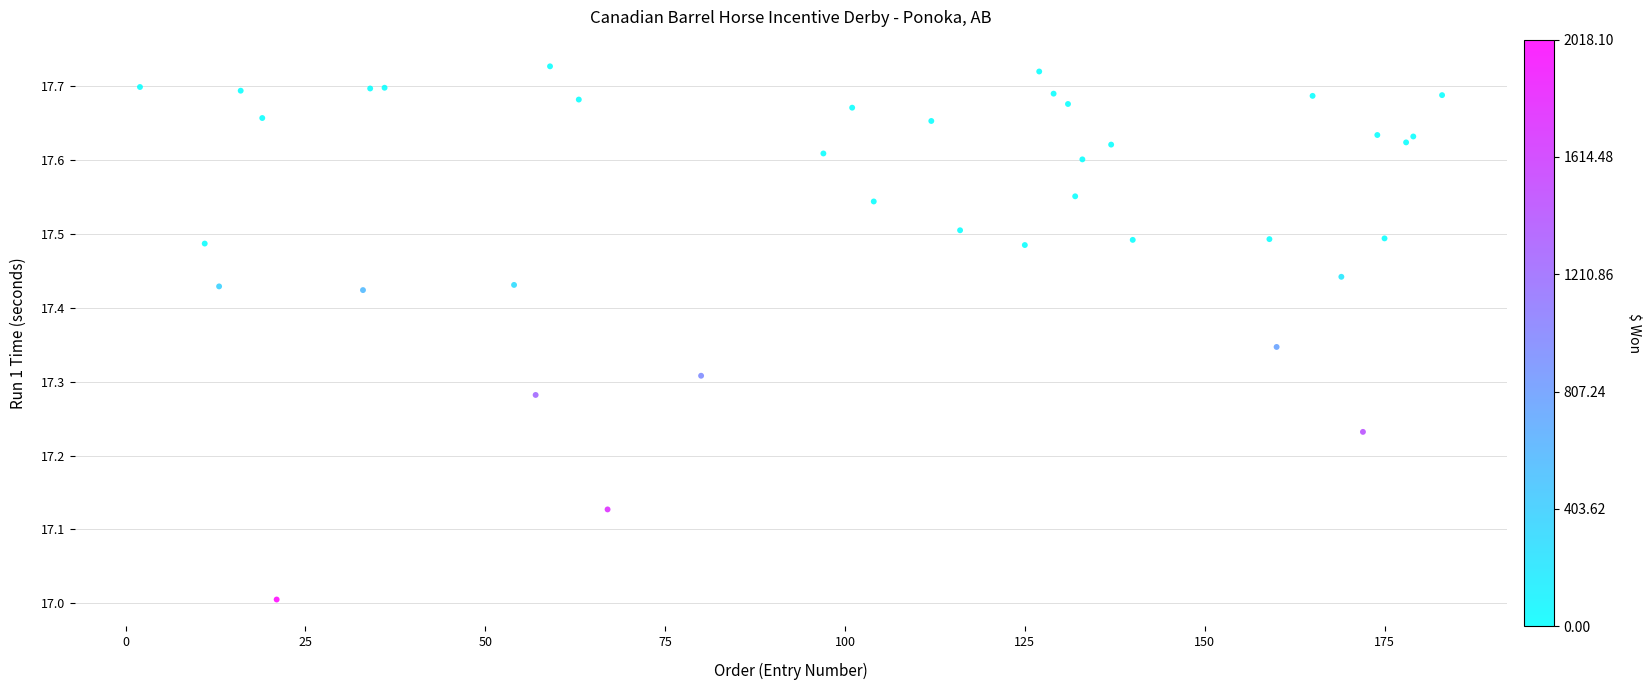

What is the range of X values (max minus min)?

181.0